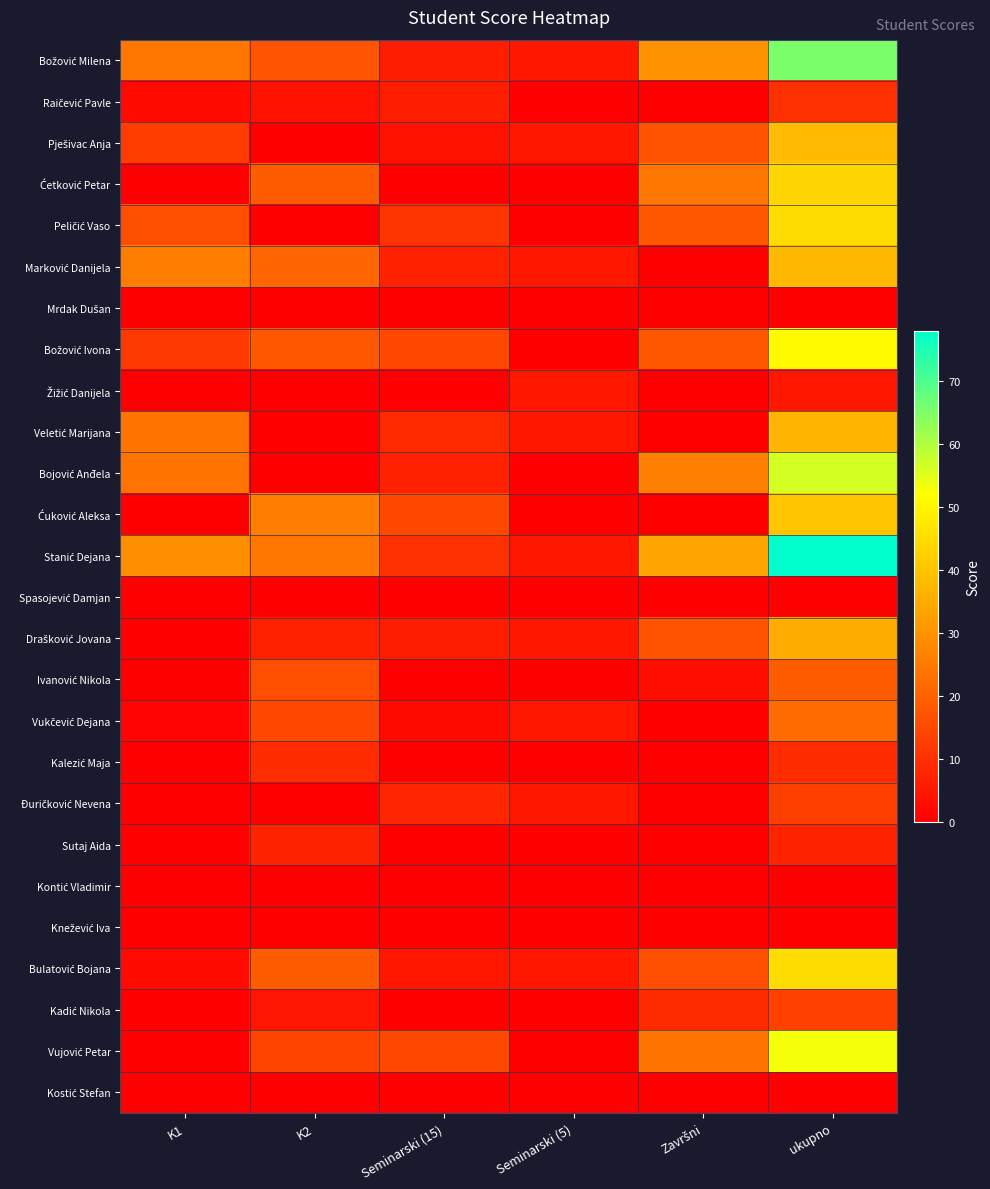

What is the greatest value displayed?

78.0